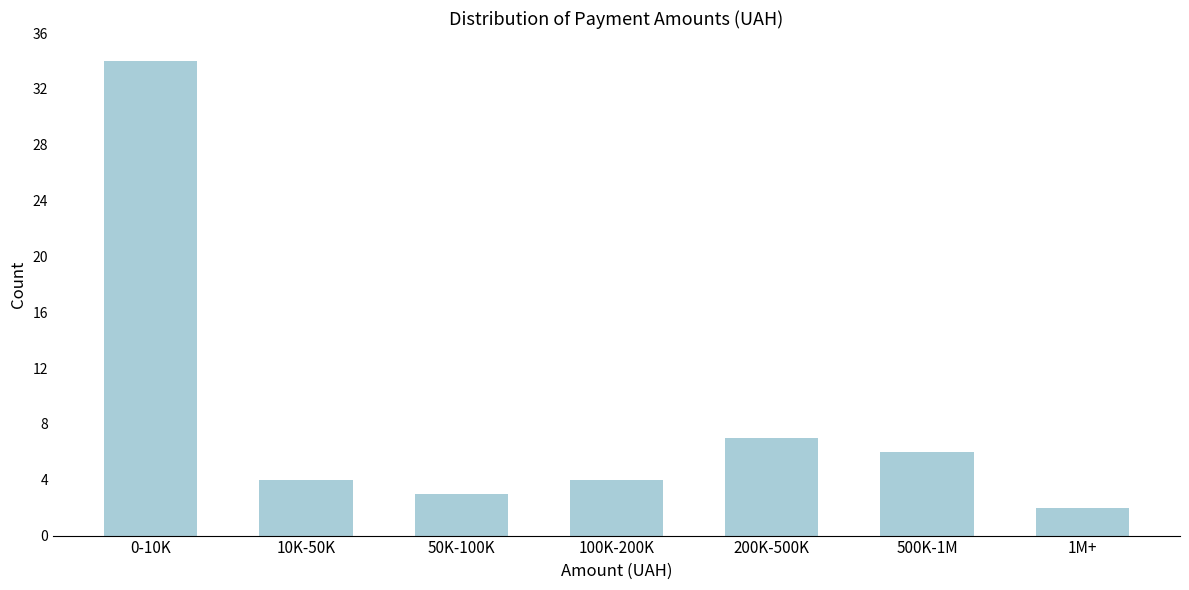

Reading left to right, list all the values displayed in this chart.

34	4	3	4	7	6	2